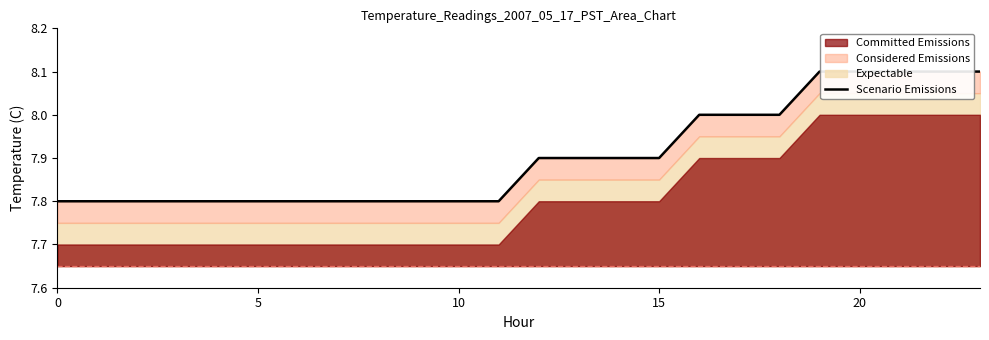

What is the difference between the maximum and minimum values?

0.3